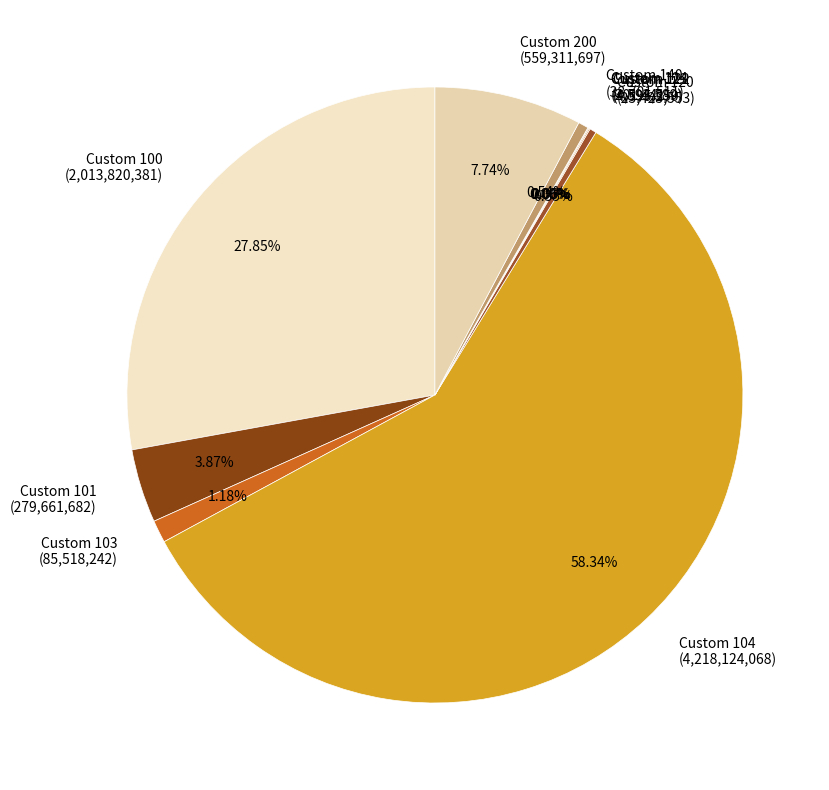

Is the sum of Custom 104 and Custom 120 greater than half?

Yes